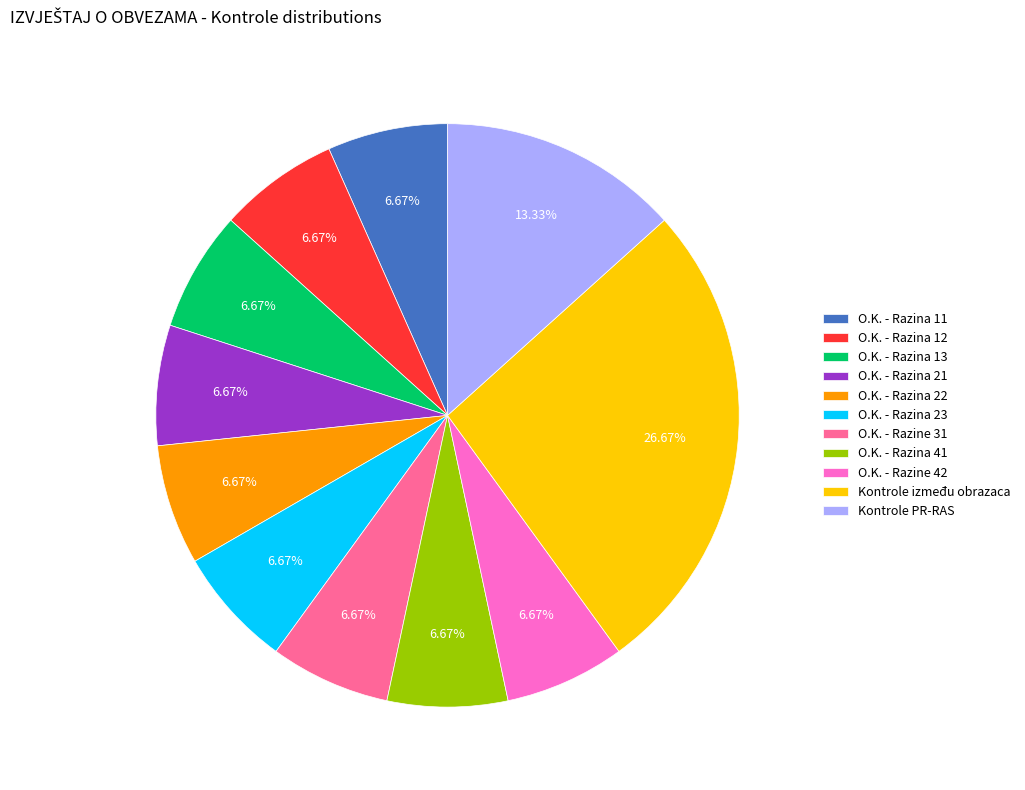

Is there a majority slice in this chart?

No